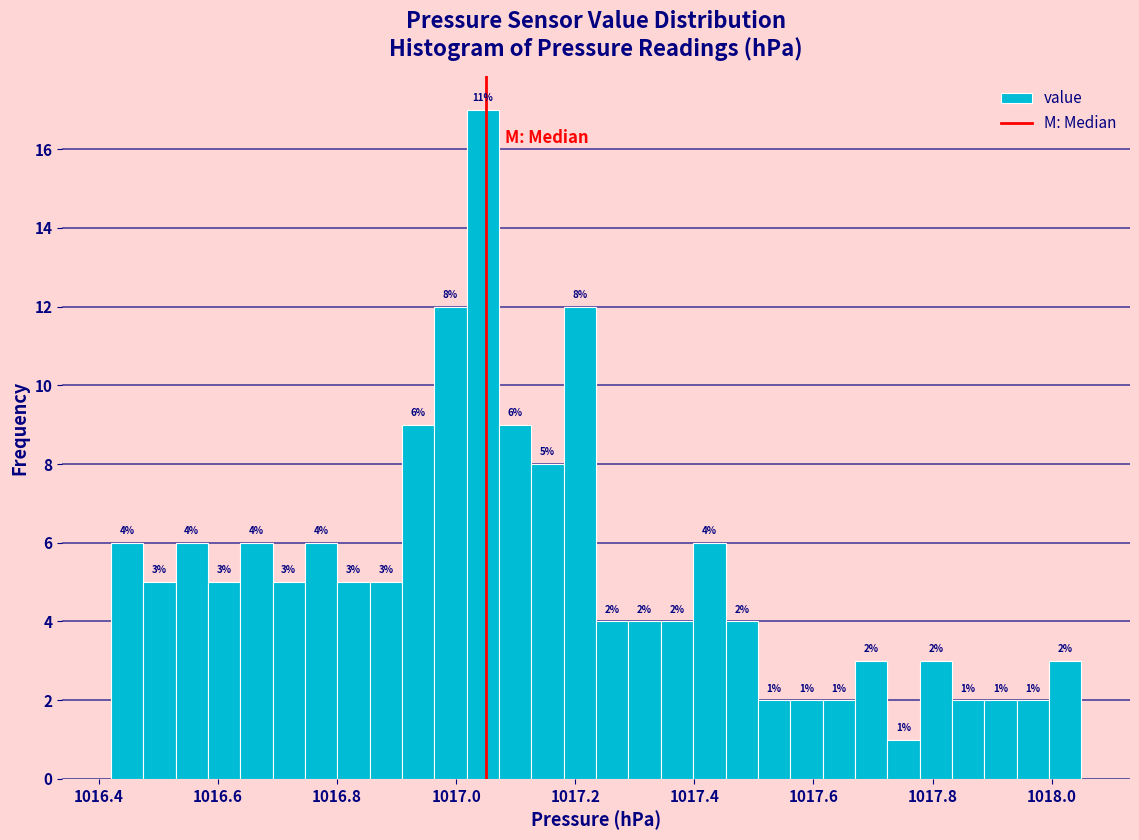

Around what value on the x-axis is the tallest bar? Give the approximate position of its centre, as read against the axis.

1017.04